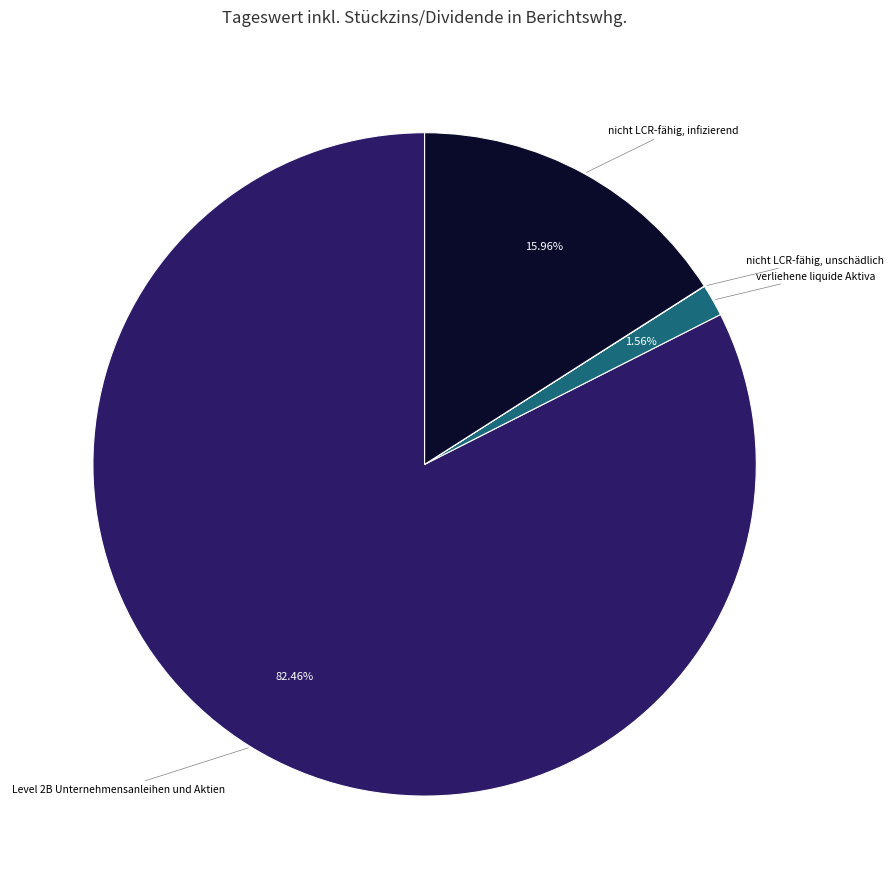

Which category accounts for the majority?

Level 2B Unternehmensanleihen und Aktien